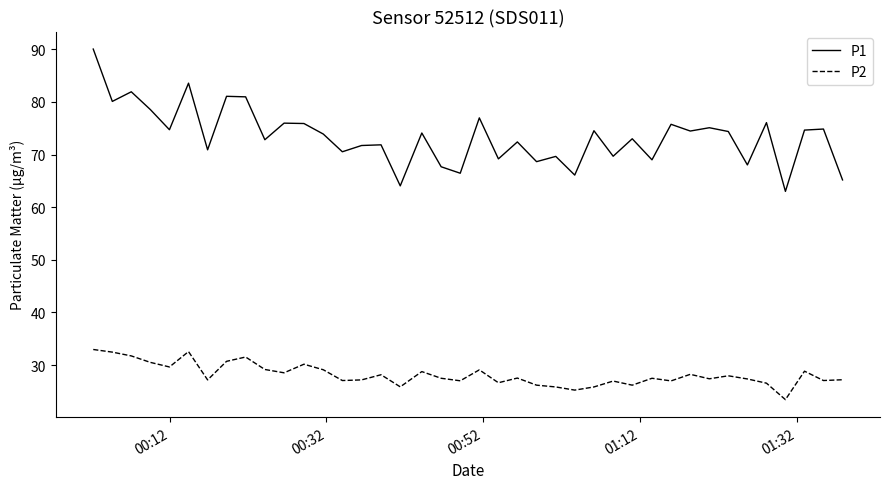

Does the chart display data point markers on the line(s)?

No